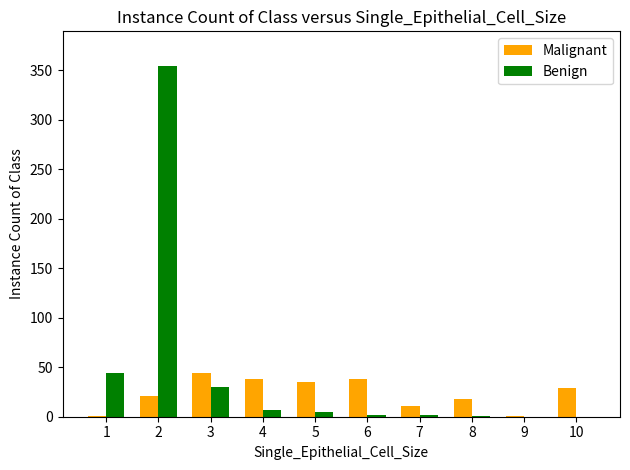

Are the bars grouped side by side (vs. stacked)?

Yes